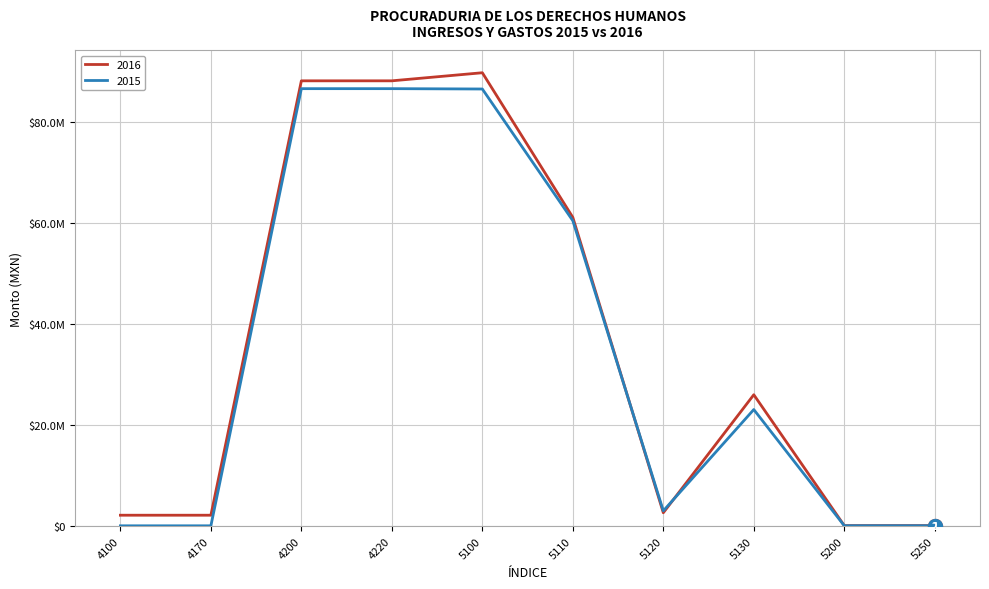

The value of 2015 at 5120 is 3006490.3. True or false?

True